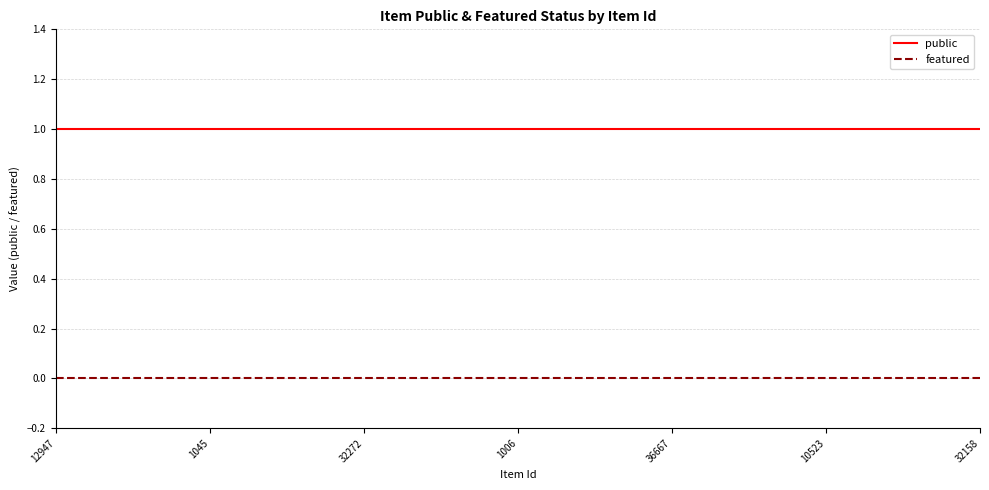

True or false: public and featured intersect in this chart.

False